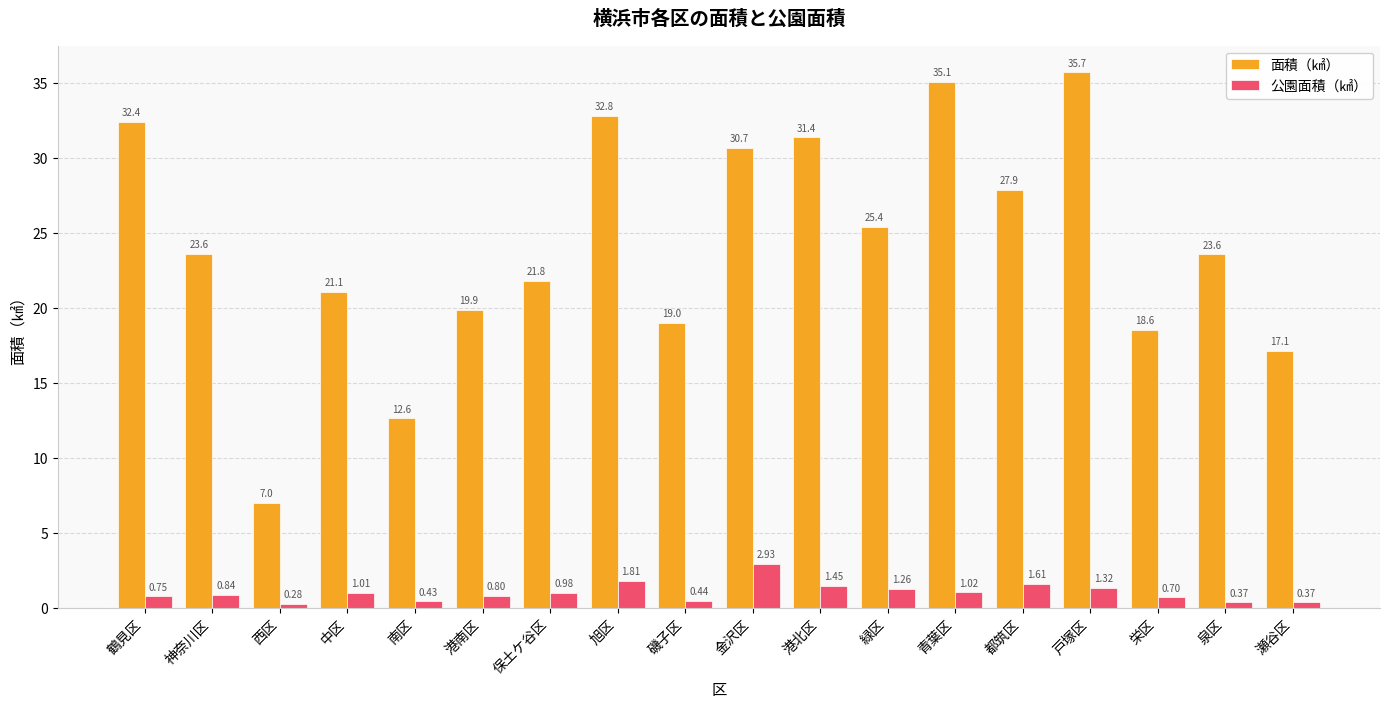

List the series in order of their peak value, highest first.

面積（㎢）, 公園面積（㎢）